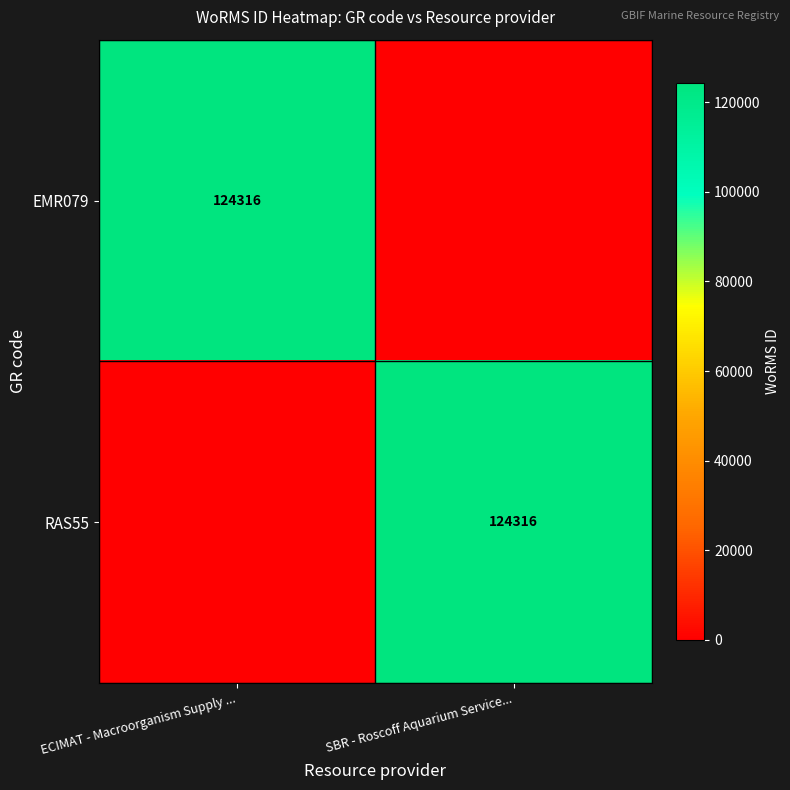

The RAS55 series shows 165791 at SBR - Roscoff Aquarium Service.... True or false?

False